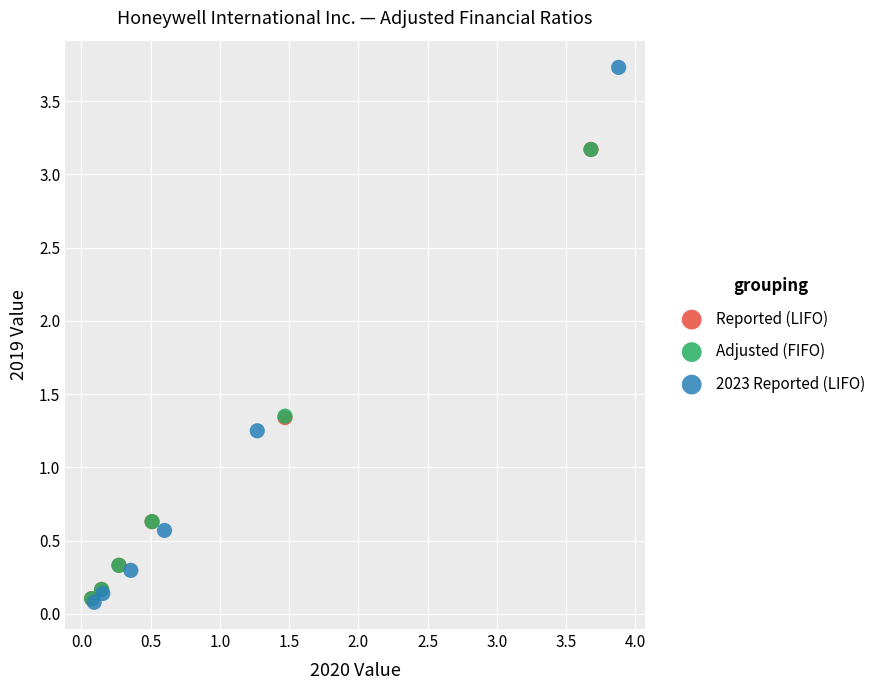

Which series reaches the maximum Y coordinate?

2023 Reported (LIFO)